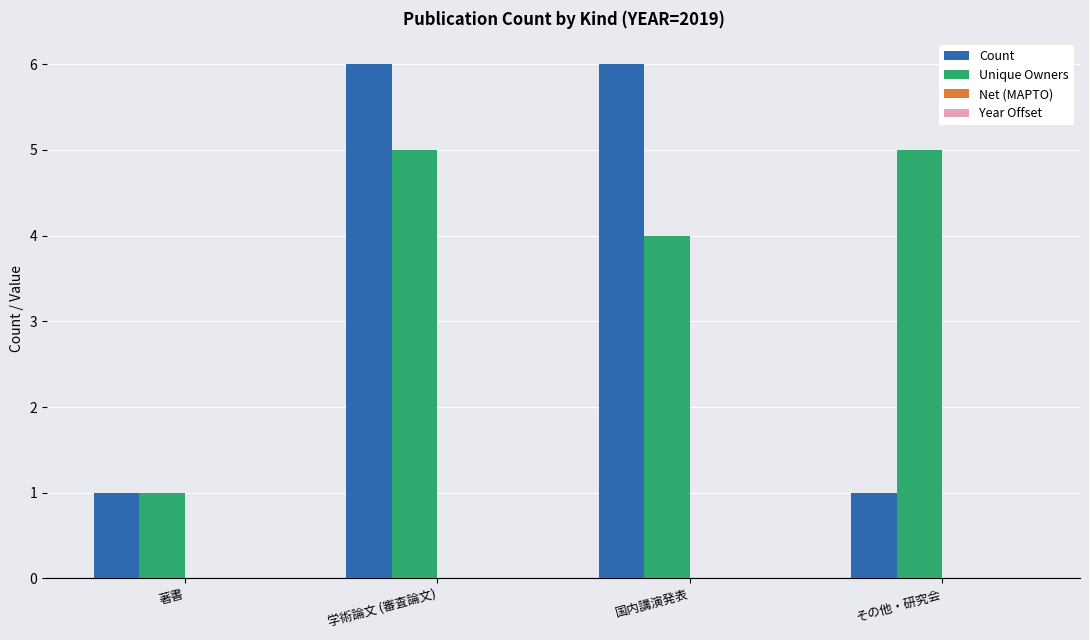

Read the Count value at 著書.

1